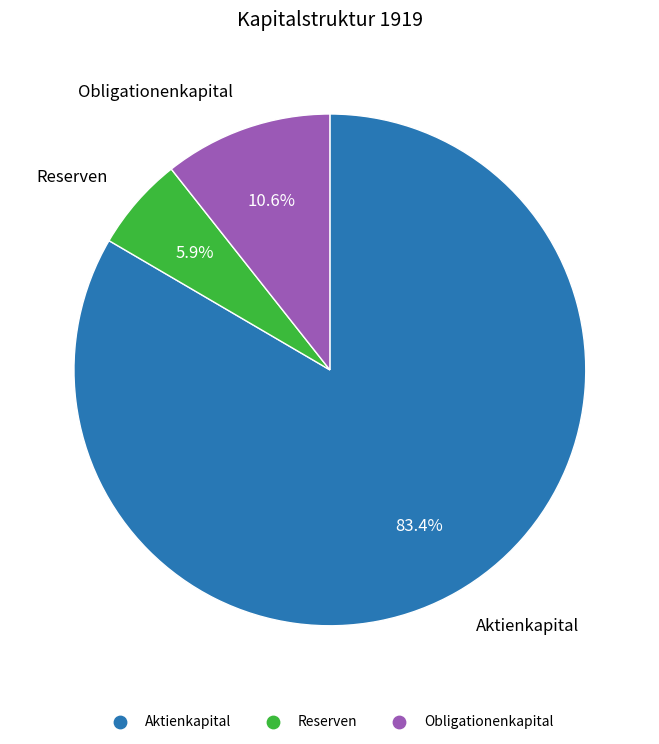

Is there any slice that represents more than half of the pie?

Yes